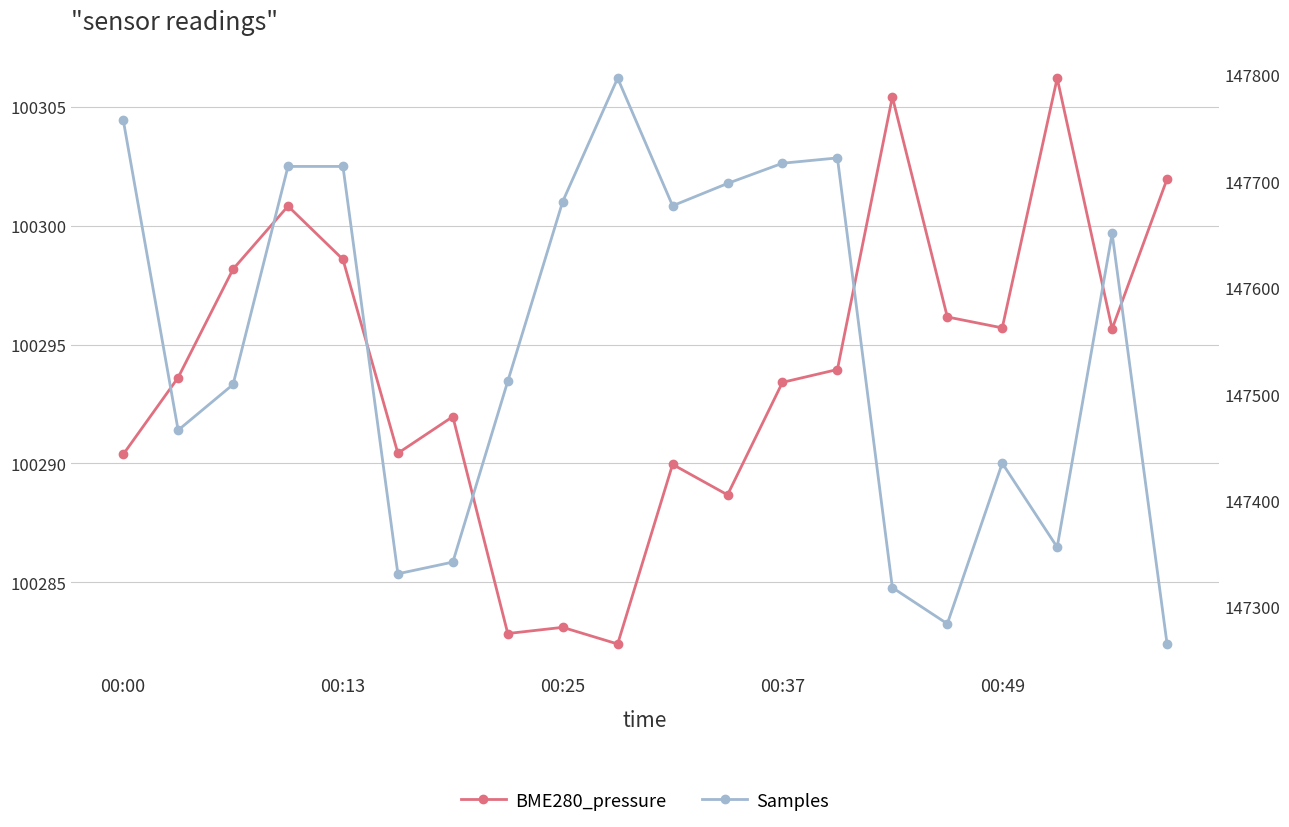

List the series in order of their overall mean, highest first.

Samples, BME280_pressure